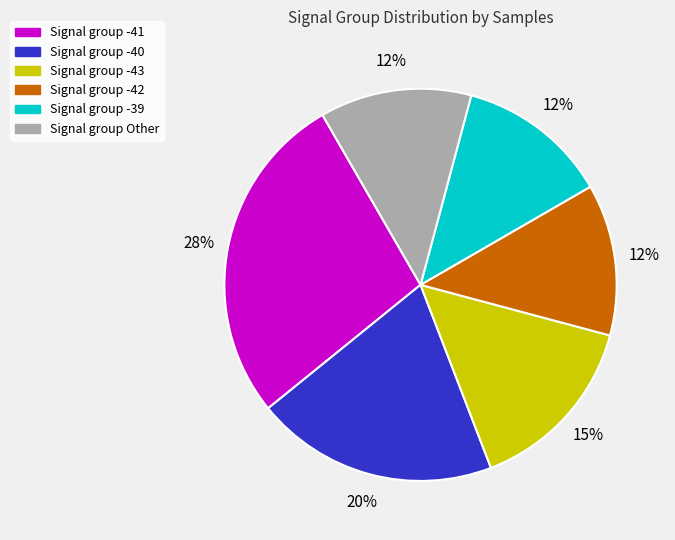

How many segments does this pie chart have?

6